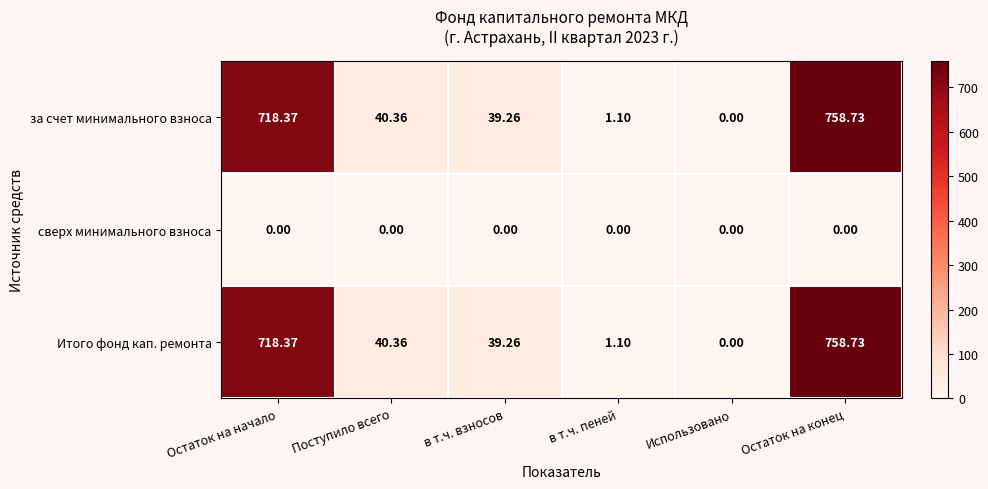

At which label does Итого фонд кап. ремонта first exceed 40?

Остаток на начало